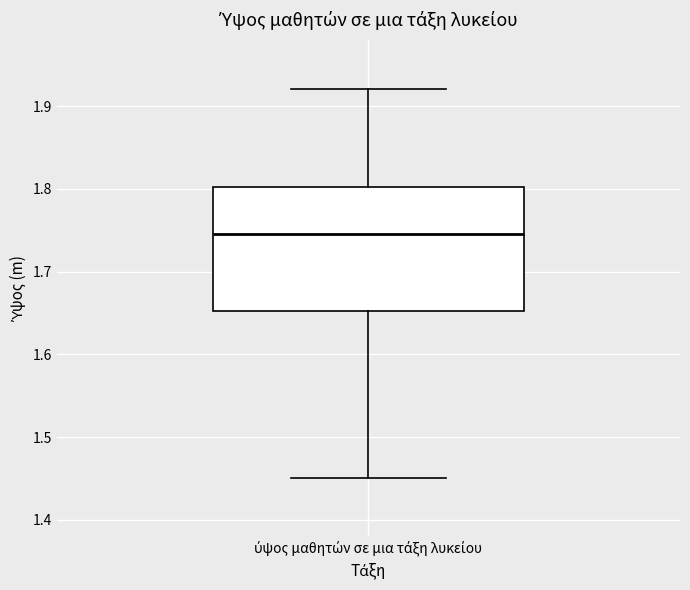

Read this box plot against the y-axis: the position of the median line, the range covered by the box, and the ends of both whiskers. The values are not printed on the chart, so give them approximately, as read against the axis.

median 1.75, box 1.65 to 1.80, whiskers 1.45 to 1.92